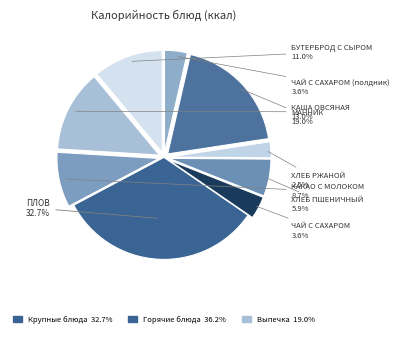

Which category has the smallest portion of the pie?

ХЛЕБ РЖАНОЙ